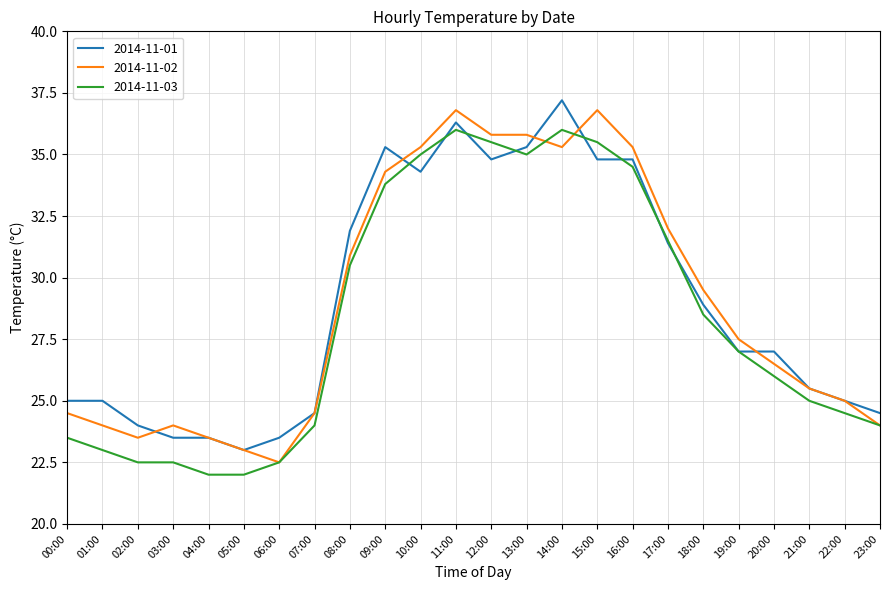

Is the value of 2014-11-02 at 17:00 greater than the value of 2014-11-01 at 17:00?

Yes